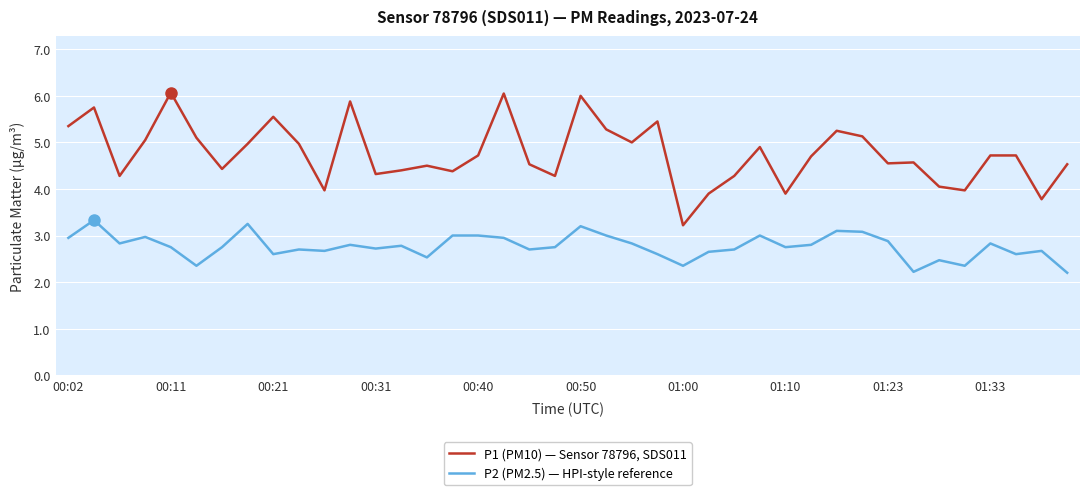

Count the number of categories in the chart.

40